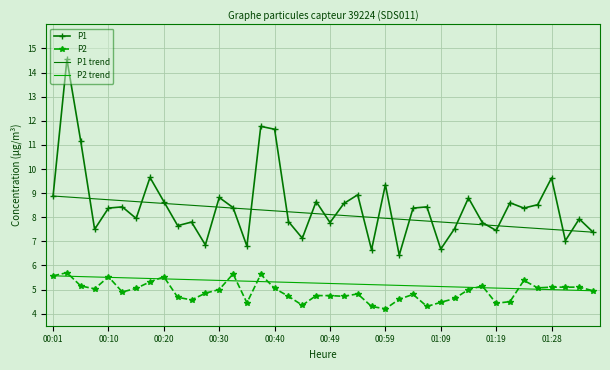

What is the greatest value displayed?

14.6